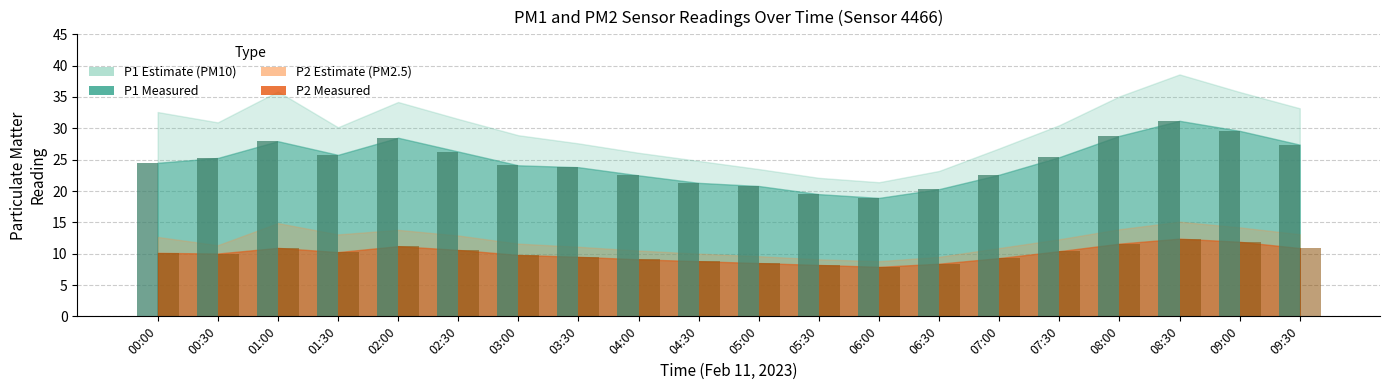

What is the total value across all series at 09:30?

38.3